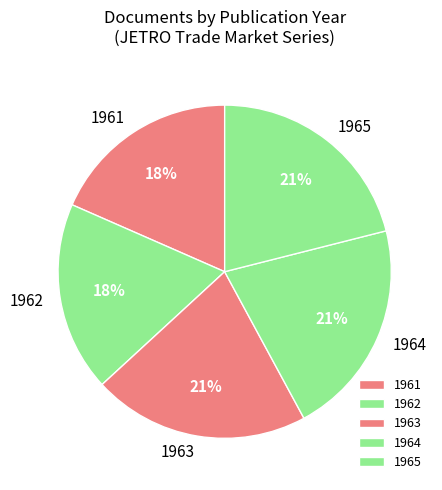

Is it true that 1961 is 6% of the pie?

False